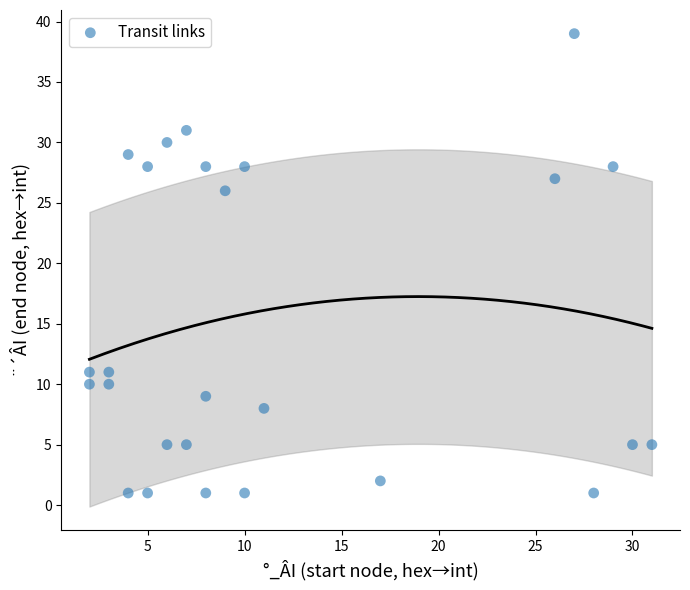

What is the range of Y values (max minus min)?

38